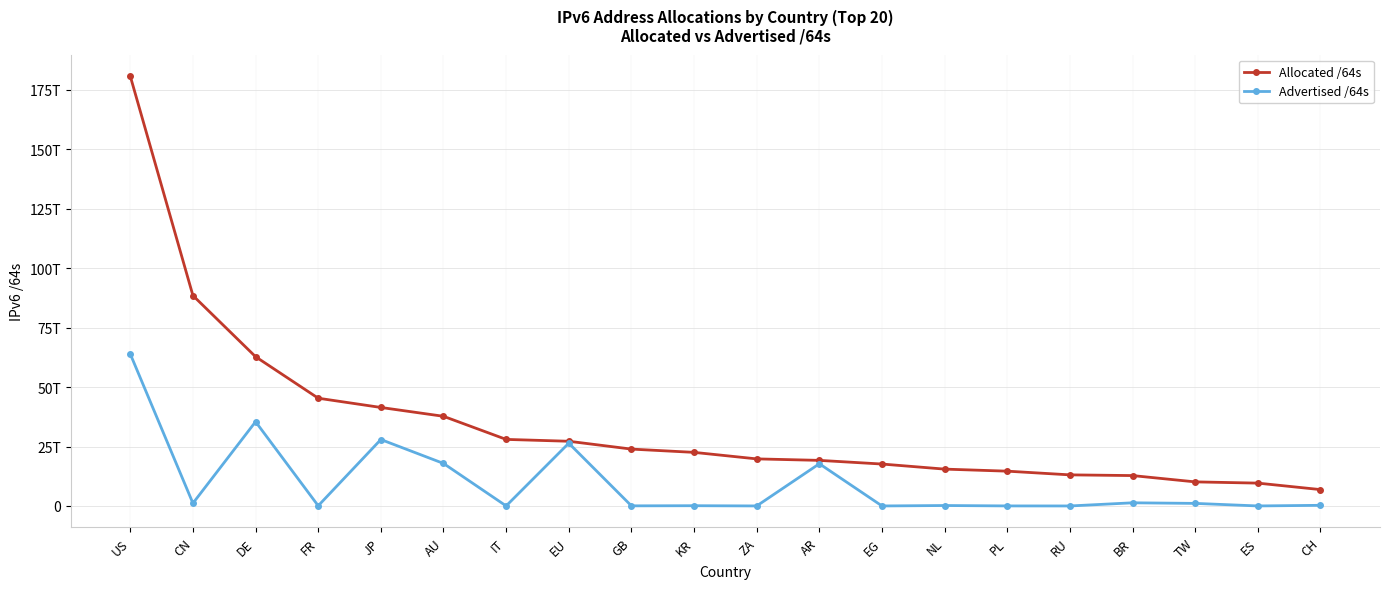

What is the difference between the maximum and minimum values in the Advertised /64s series?

63885256949760